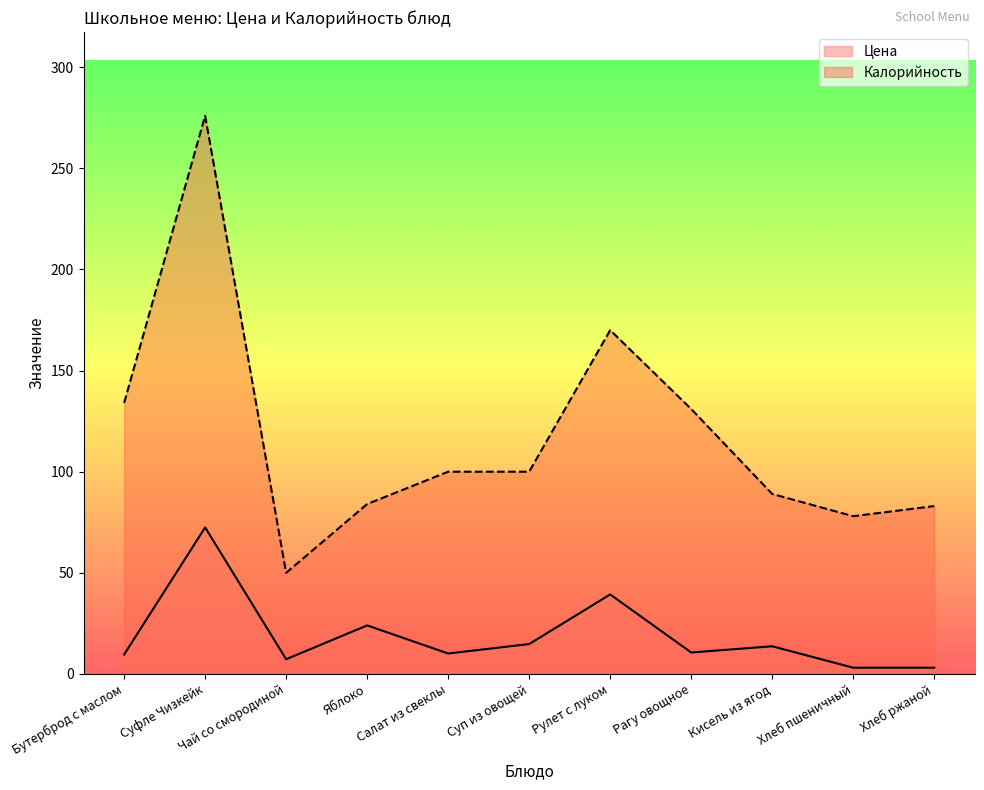

What is the difference between the maximum and minimum values in the Калорийность series?

226.0